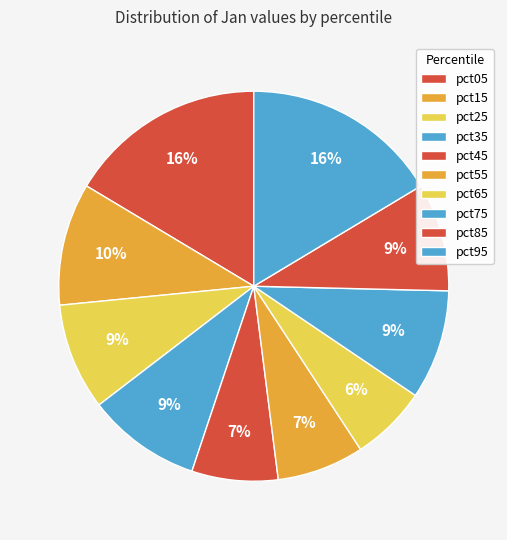

Rank the categories by value from highest to lowest.

pct05, pct95, pct15, pct35, pct75, pct85, pct25, pct55, pct45, pct65